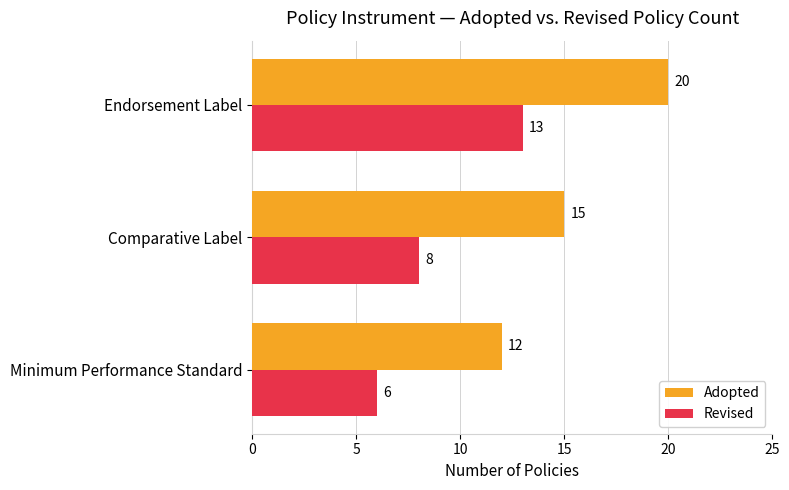

What is the minimum value for Adopted?

12